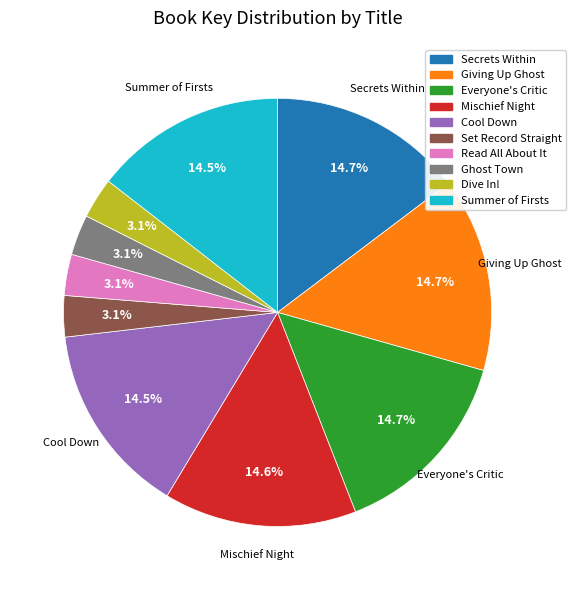

Does any single category account for the majority?

No